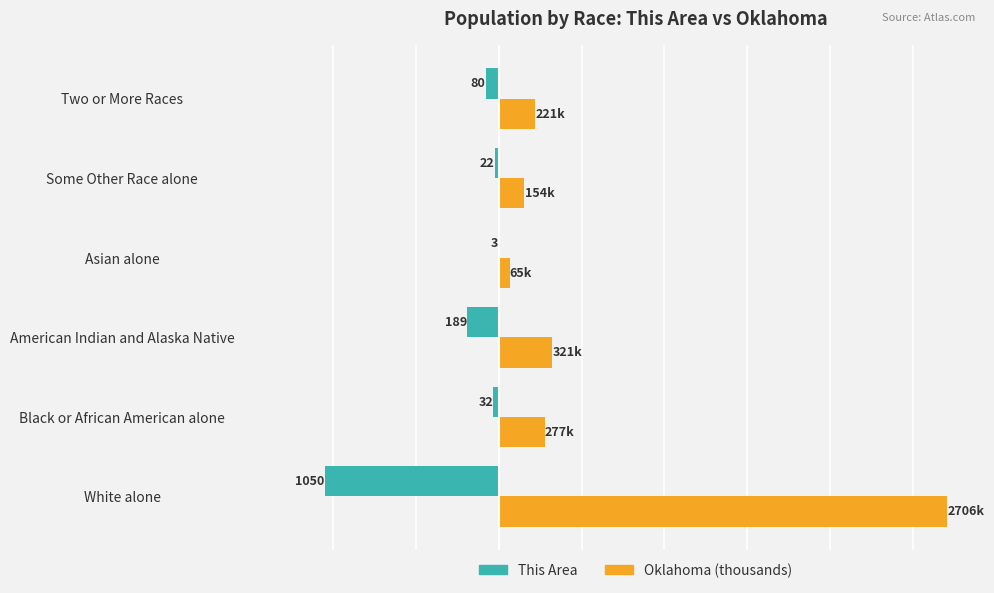

What are all the series names shown in the legend?

This Area, Oklahoma (thousands)